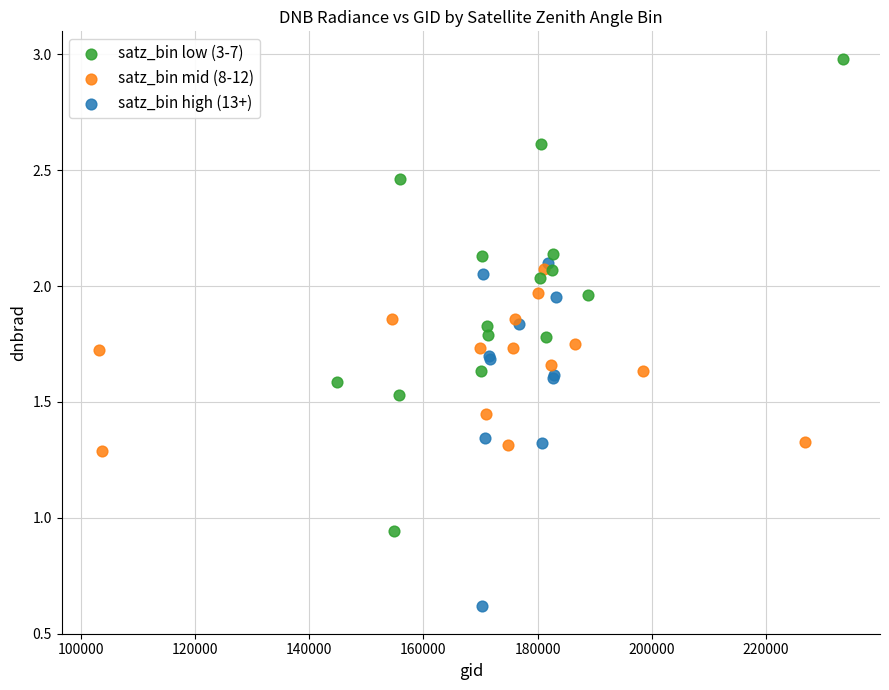

Which series contains the highest Y value?

satz_bin low (3-7)